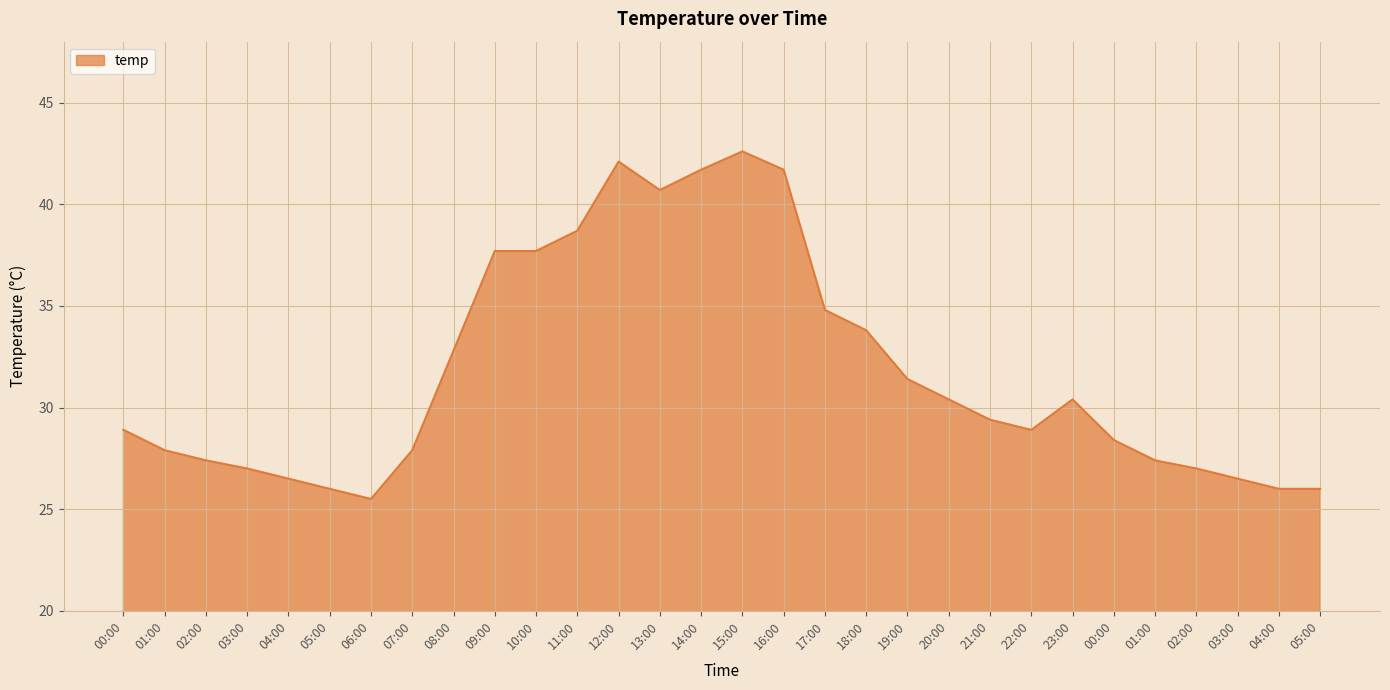

The value at 01:00 is 18.4. True or false?

False